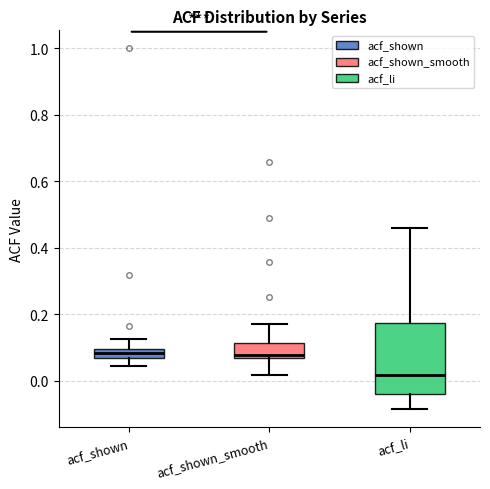

Comparing the boxes themselves (not the whiskers), which one is the tallest?

acf_li